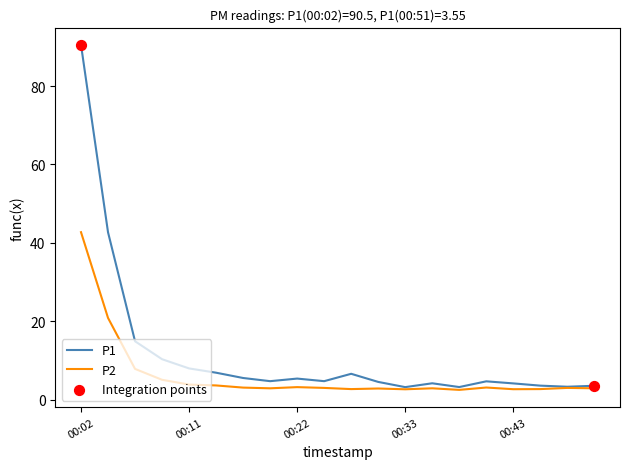

Which series has the largest range (max minus min)?

P1